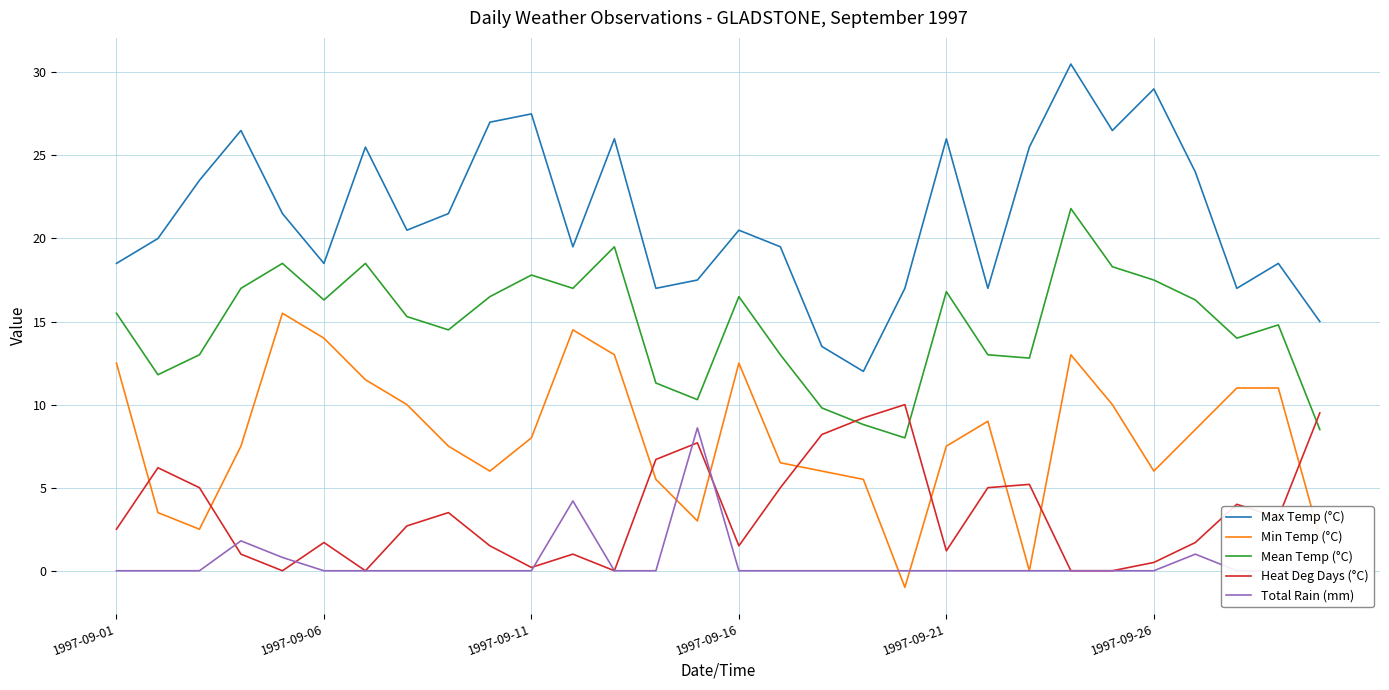

How many times do Total Rain (mm) and Heat Deg Days (°C) cross each other?

5